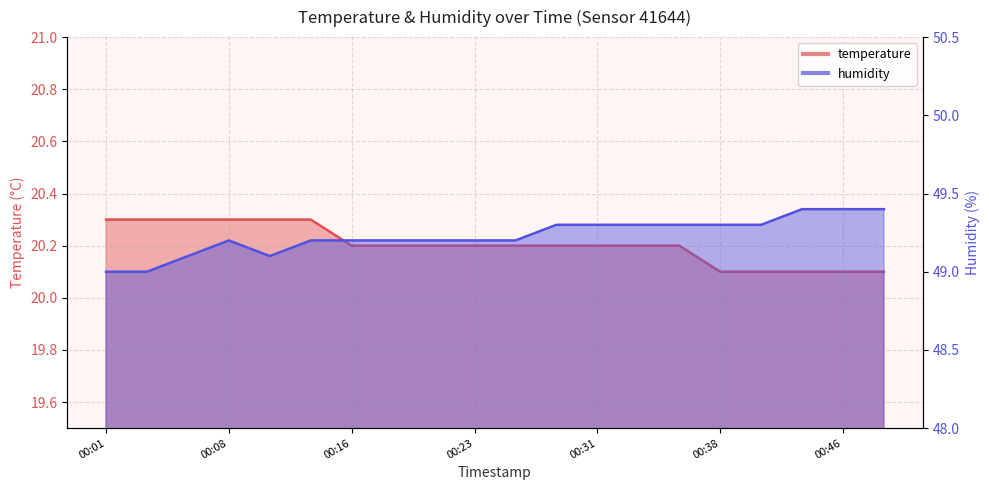

What is the difference between the highest and lowest values at 00:41?

29.2